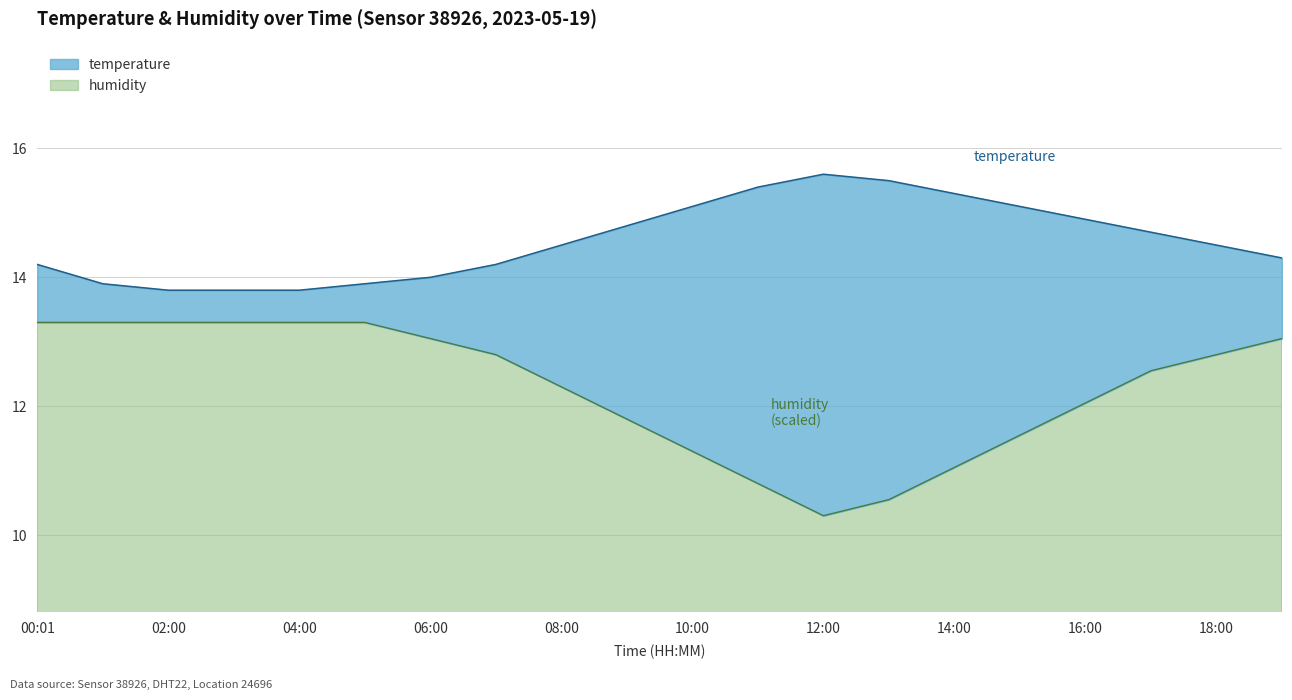

In temperature, how many points are higher than both neighbors (excluding endpoints)?

1